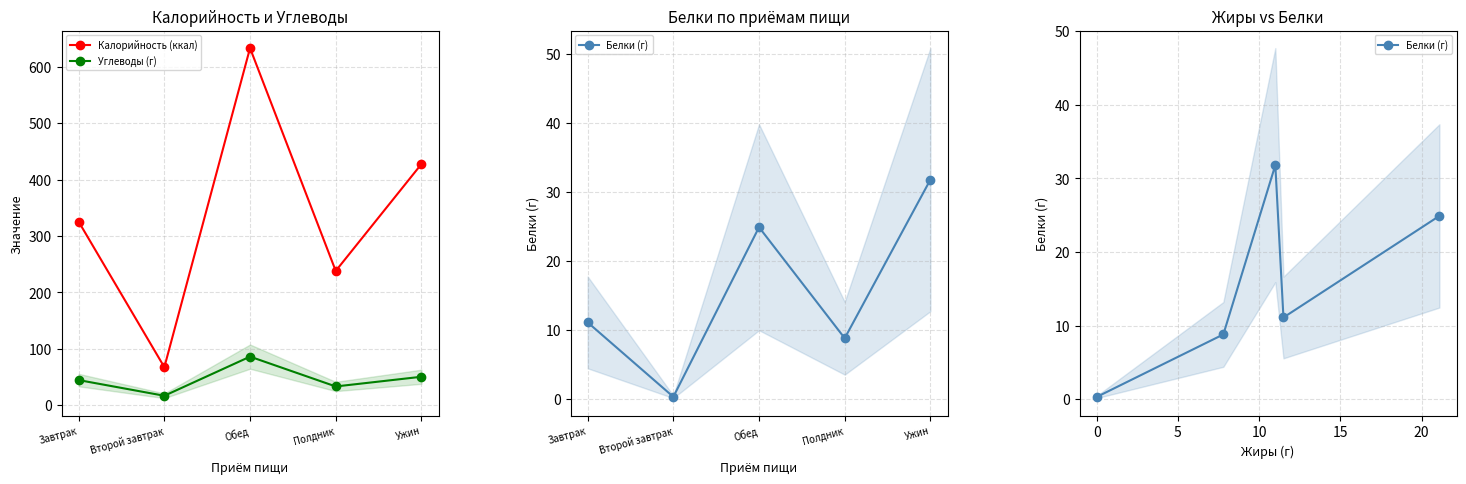

How many lines are shown in the chart?

3